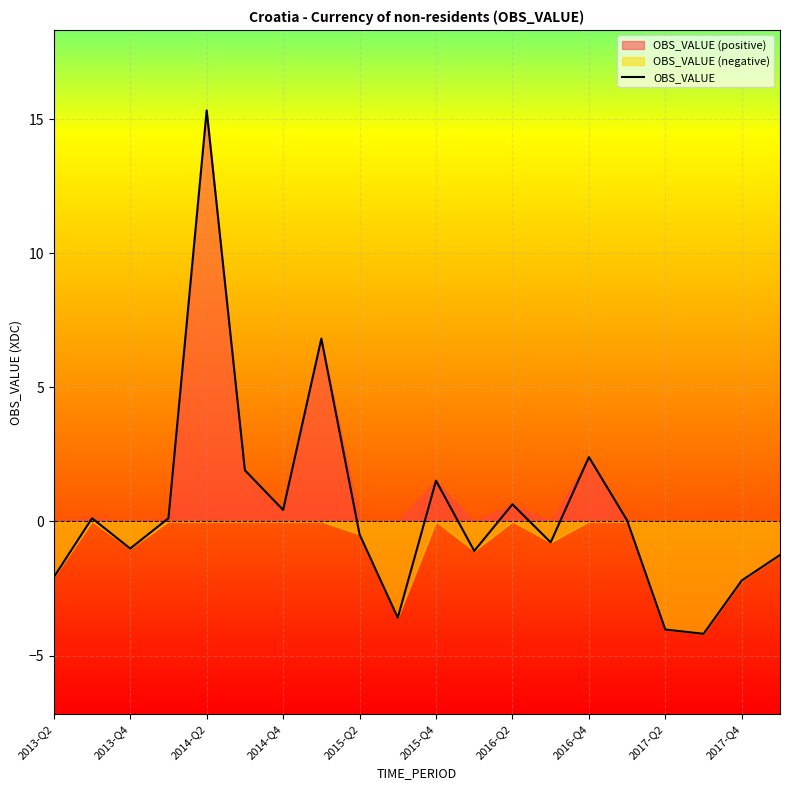

How many interior local peaks (higher than both neighbors) does the data have?

6